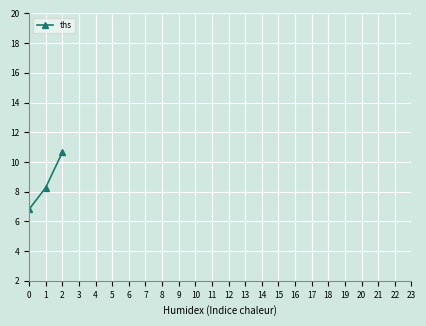

Which category has the highest value across all series?

2